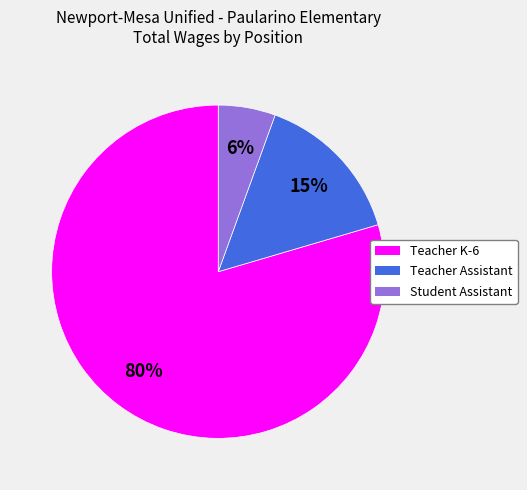

To the nearest percent, what is the combined percentage of Student Assistant and Teacher K-6?

85%